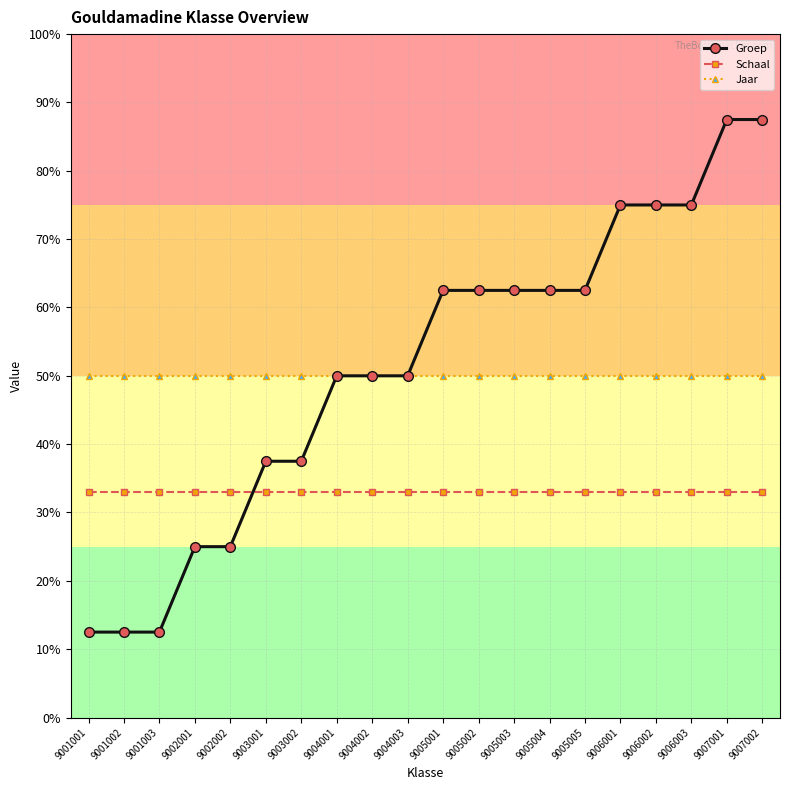

What is the value of the Jaar point at the 4th from the left?

50.0